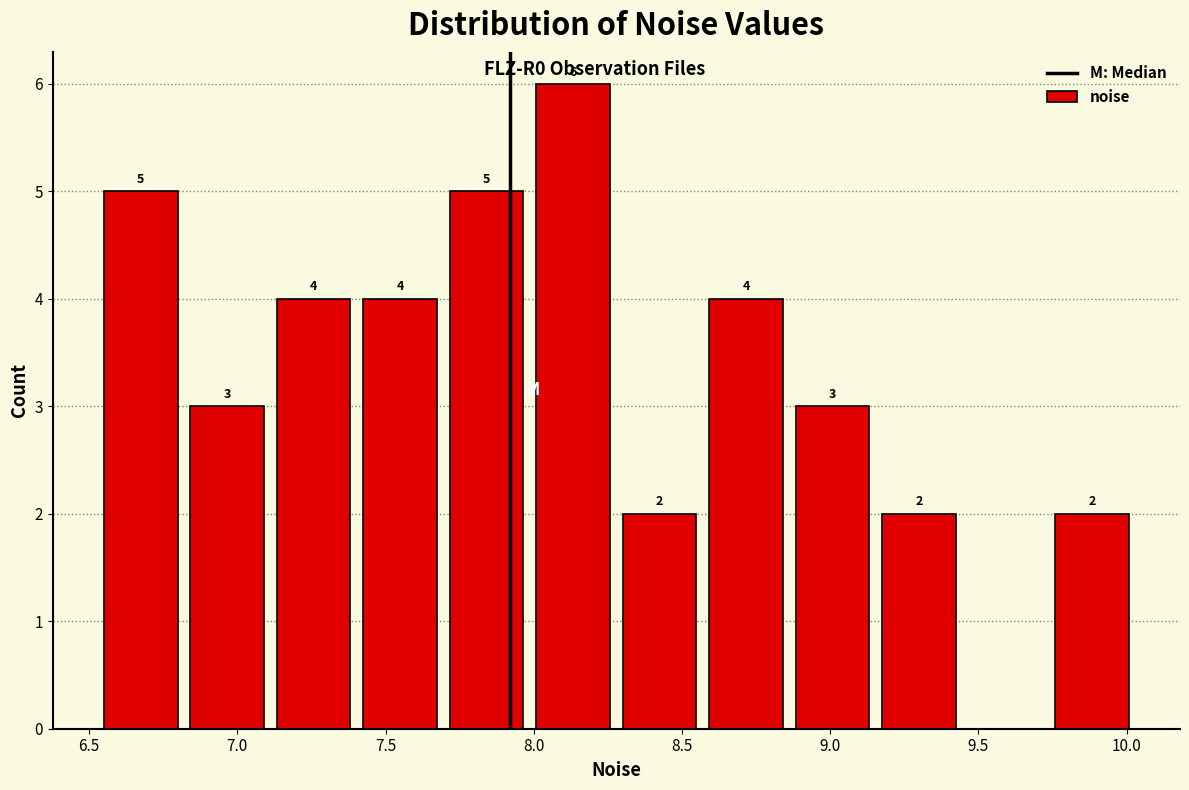

Which range on the x-axis has the tallest bar?

8.00 to 8.30